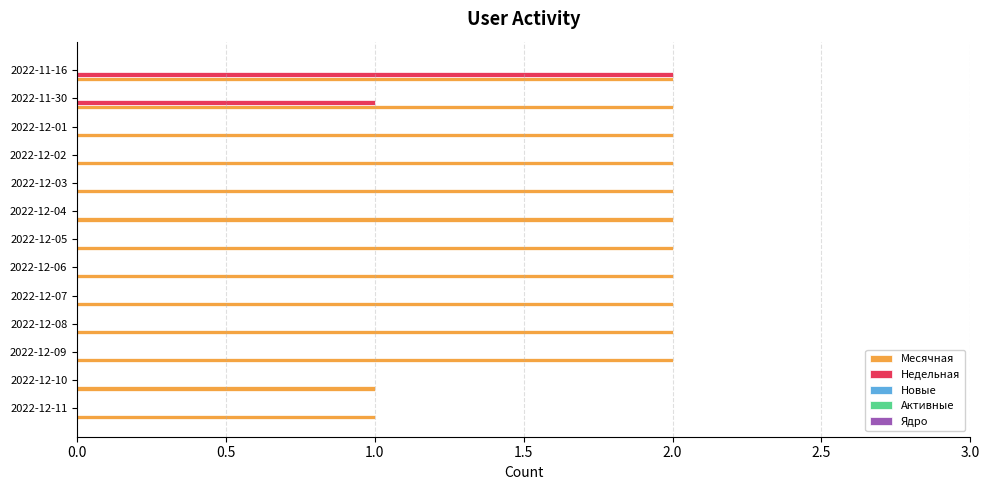

The Месячная series shows 2 at 2022-12-04. True or false?

True